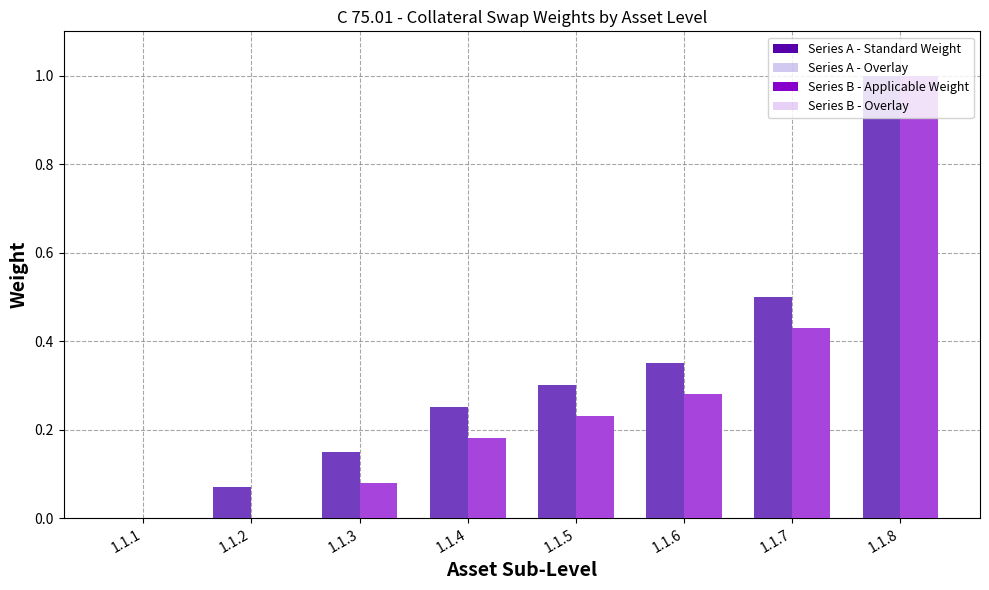

Which label corresponds to the largest value in the chart?

1.1.8